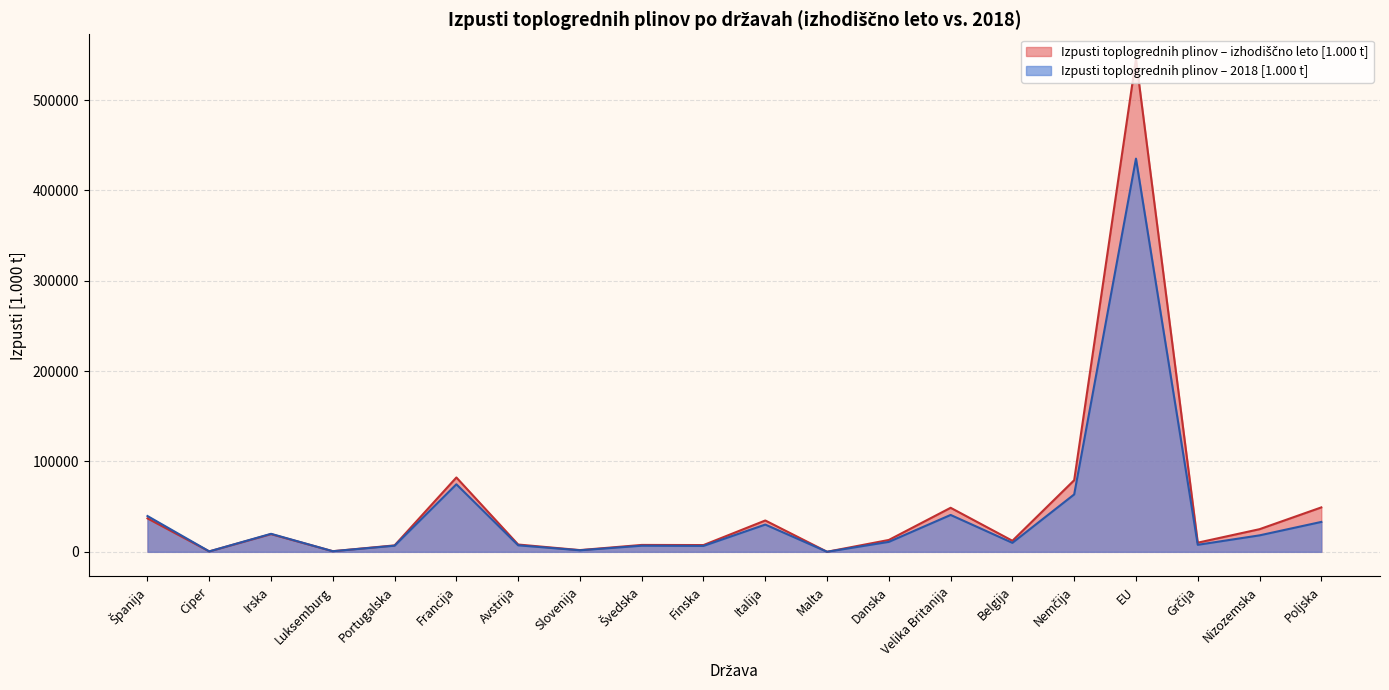

Where is Izpusti toplogrednih plinov – 2018 [1.000 t] nearest to the value 217664?

Francija